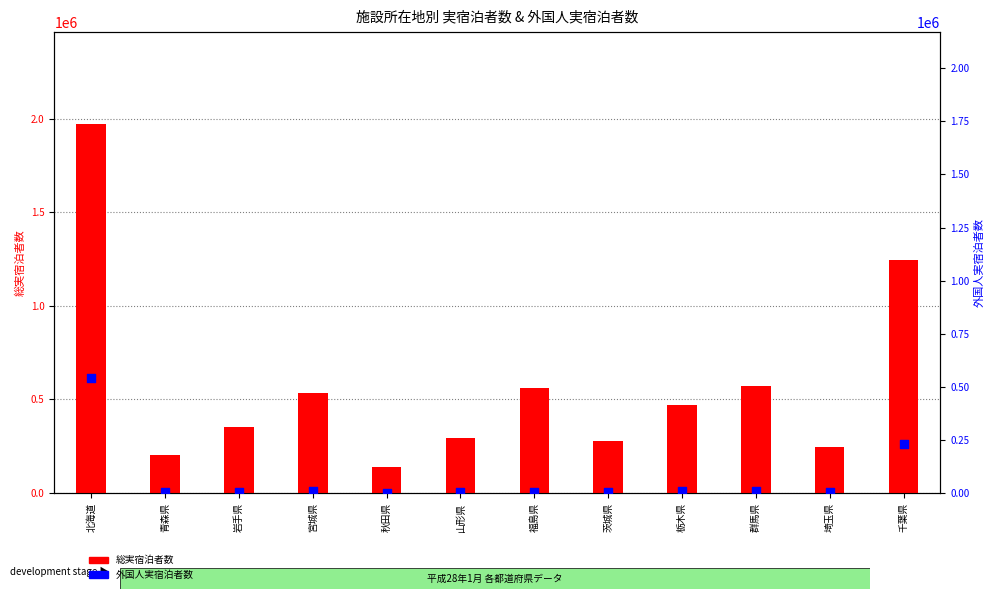

Which series has the largest Y range (max minus min)?

総実宿泊者数